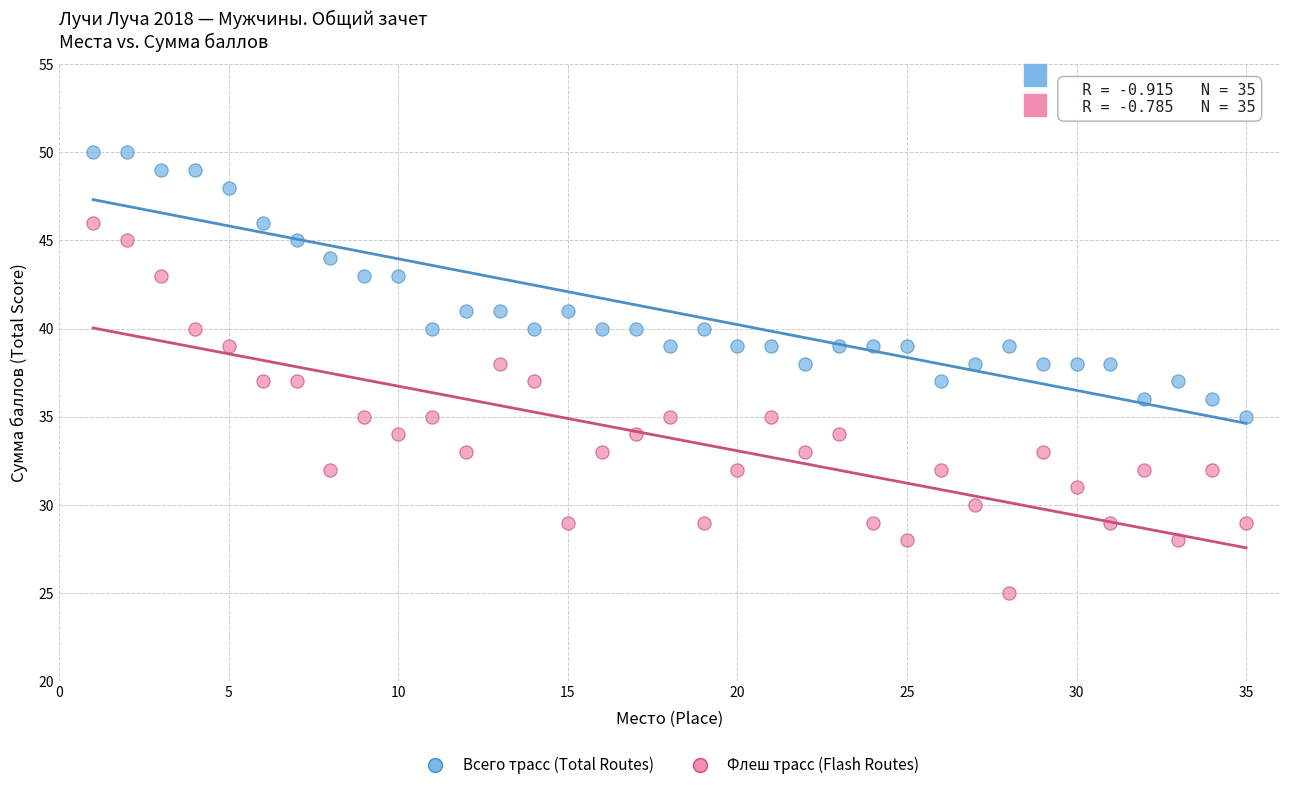

Across all data points, what is the range of X values (max minus min)?

34